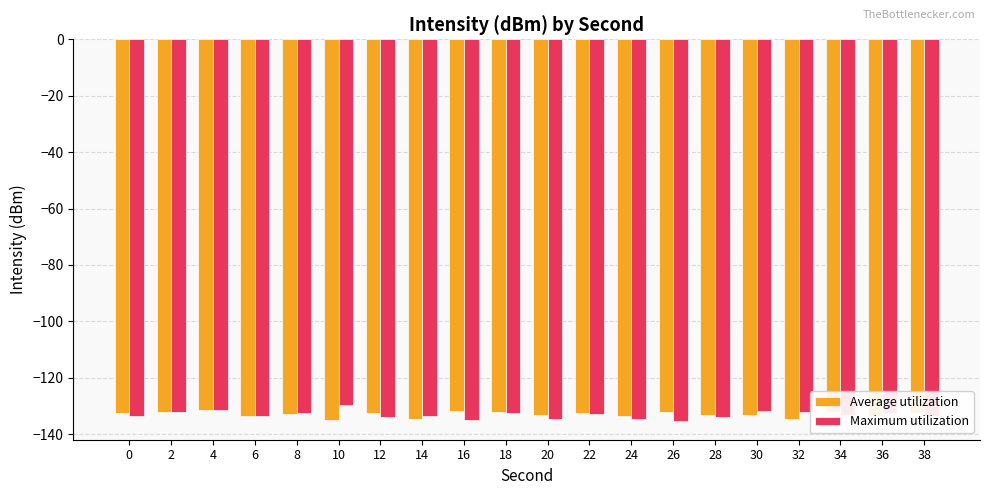

What is the total value across all series at 12?

-266.5